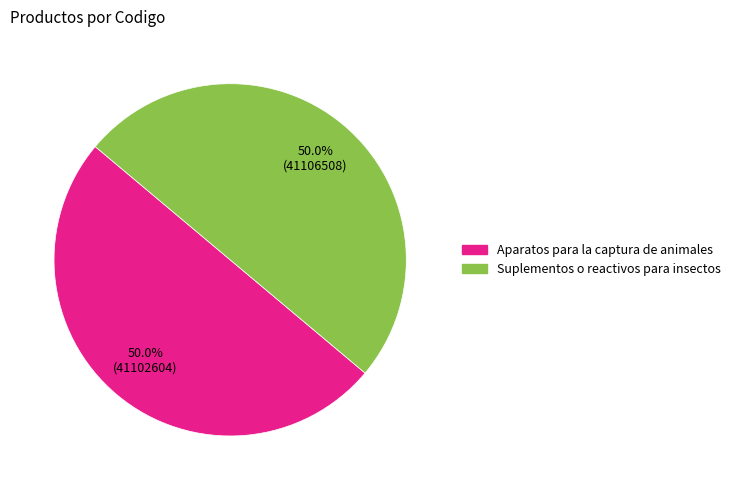

Count the number of slices in the pie.

2